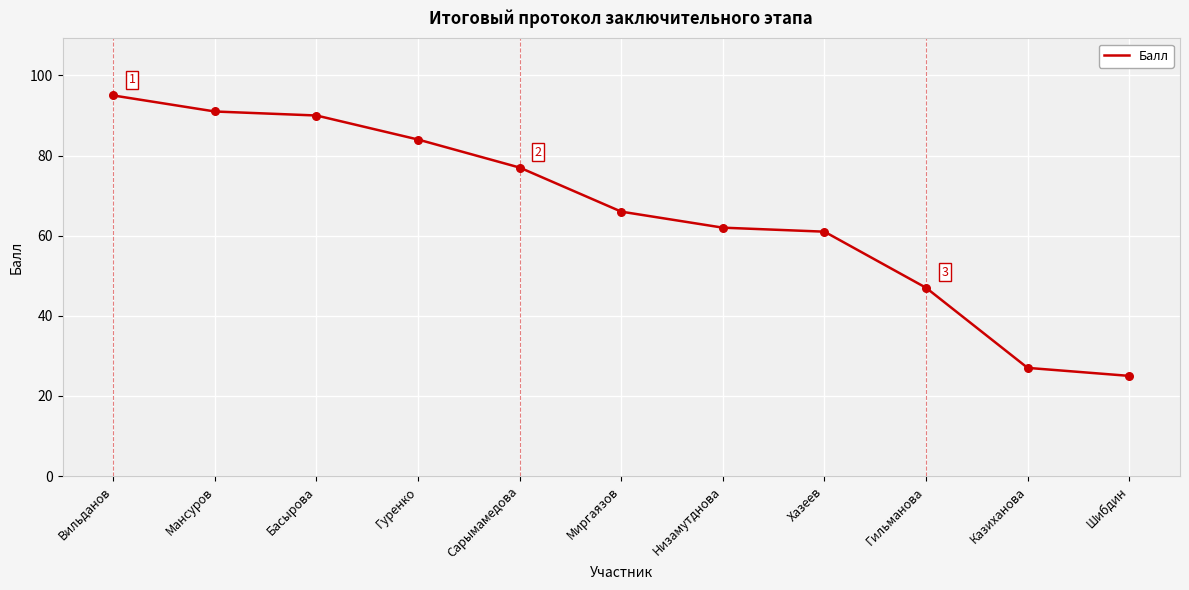

Between Мансуров and Гуренко, which is larger?

Мансуров